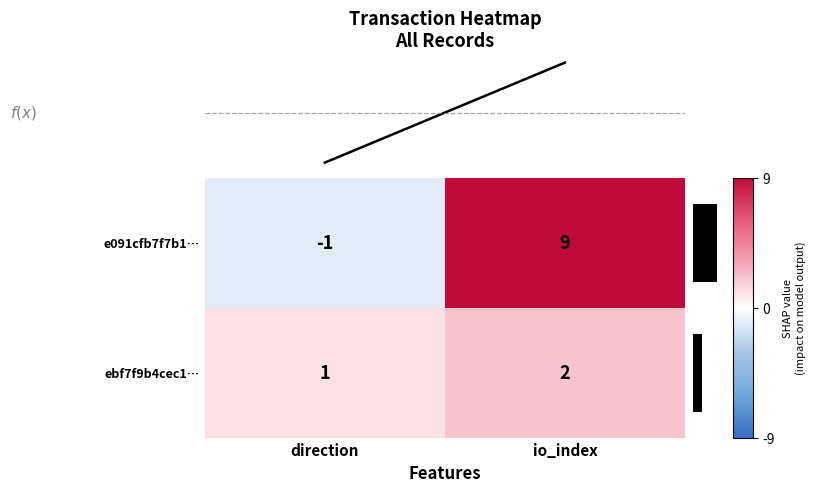

How many data points in ebf7f9b4cec1… are less than 2?

1